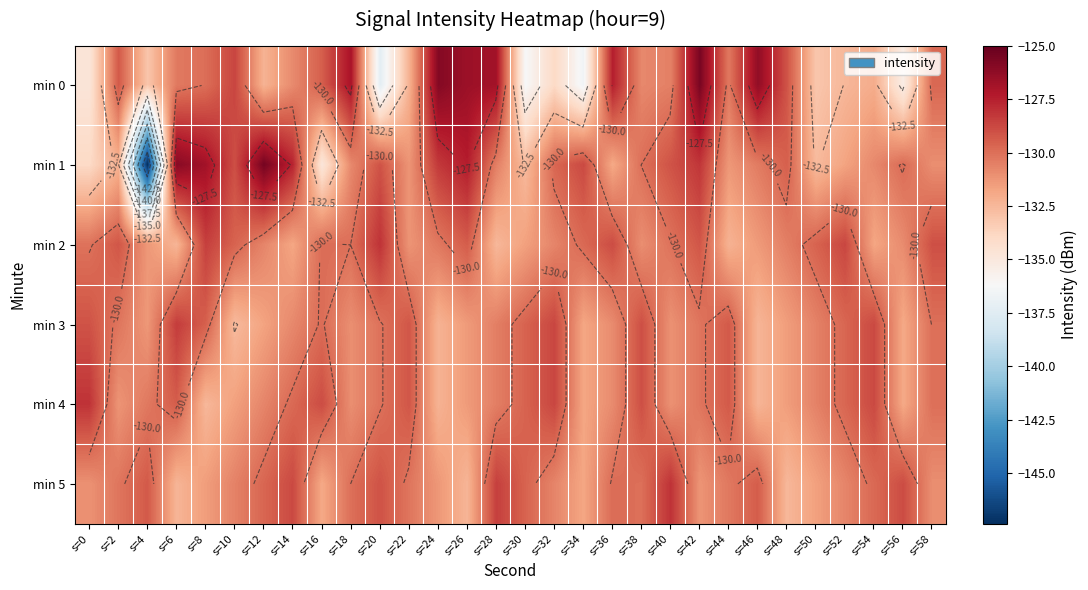

Is the value of min 2 at s=30 greater than the value of min 5 at s=38?

No